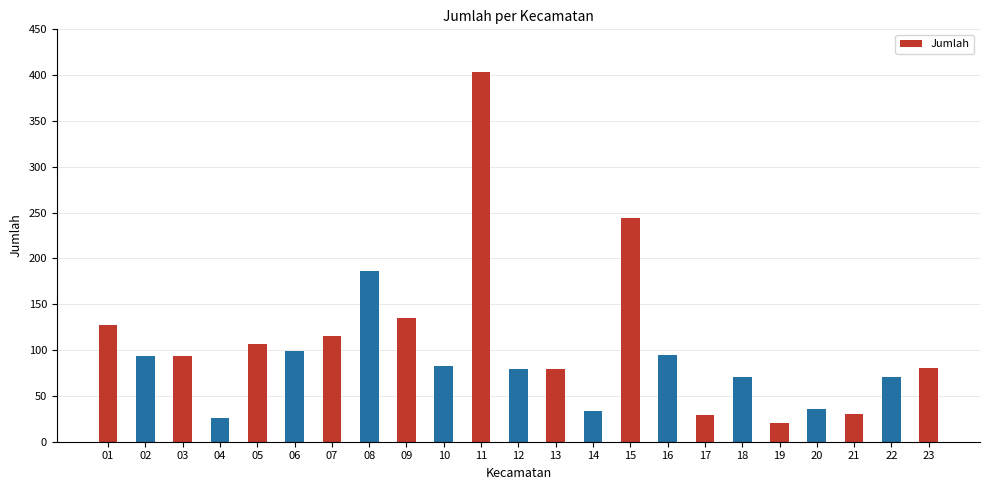

Which label corresponds to the smallest value in the chart?

19